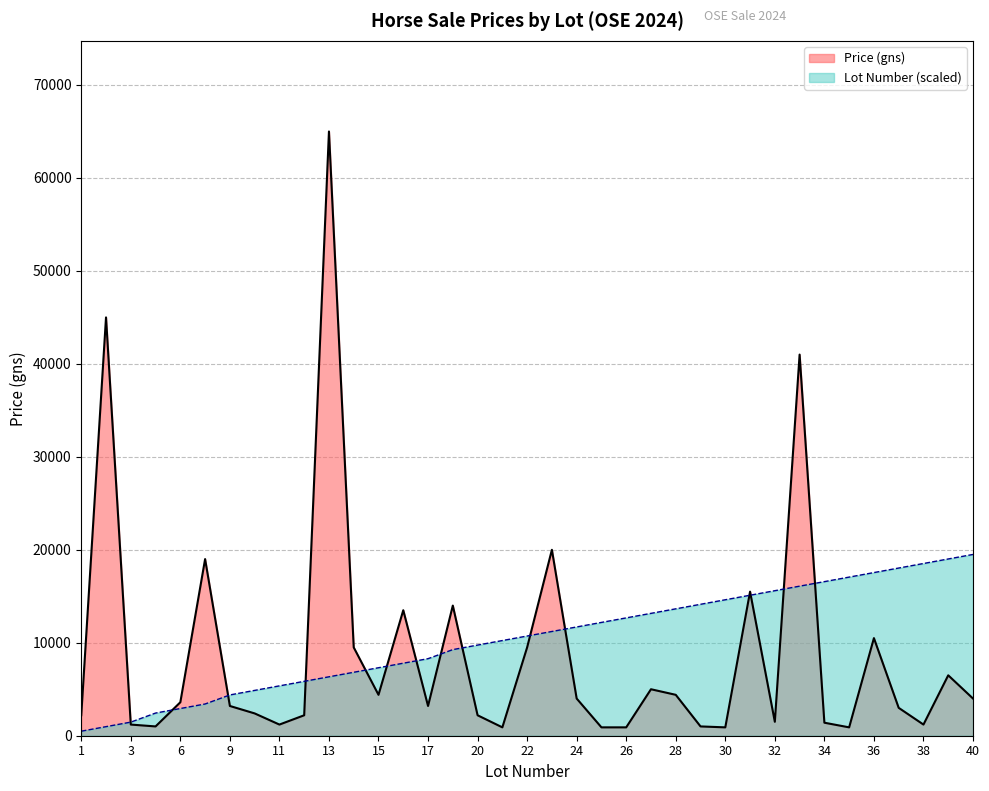

What is the maximum value for Average Price (gns)?

65000.0